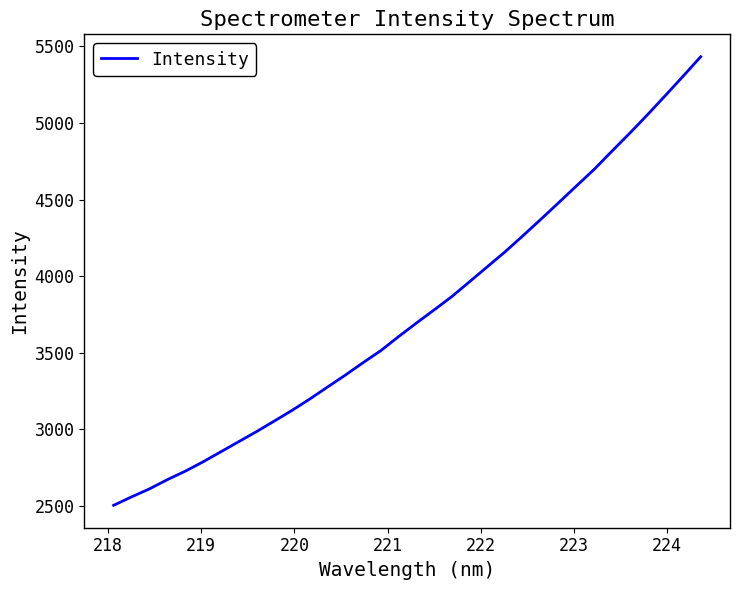

What is the difference between the maximum and minimum values?

2929.0